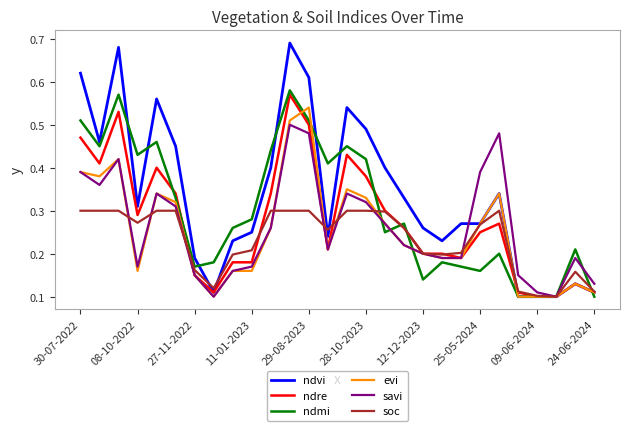

Which series has the widest spread of values?

ndvi